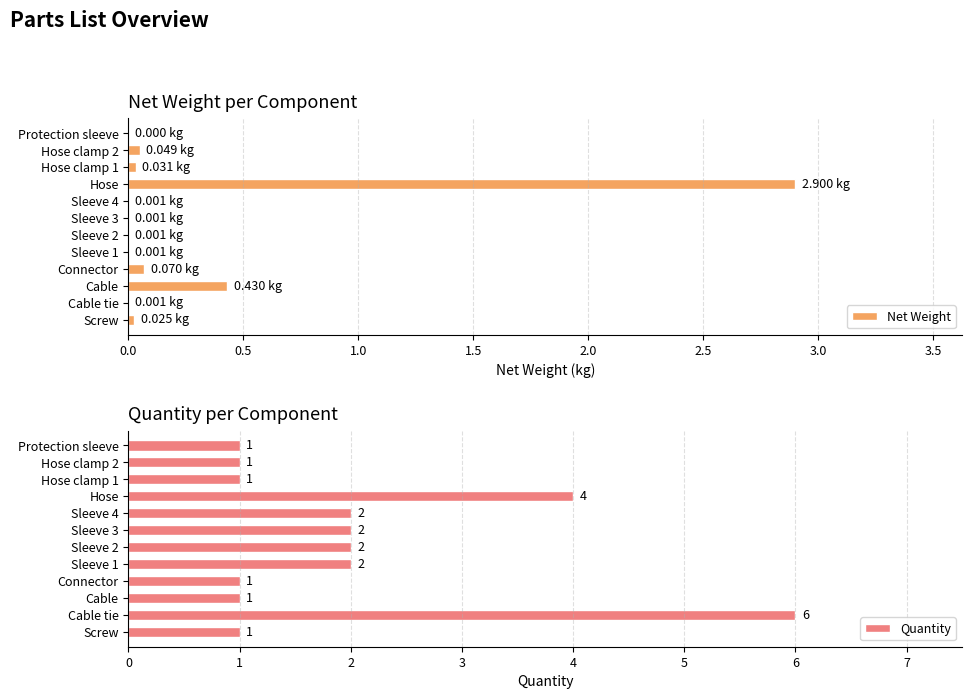

What is the sum of all Net Weight values?

3.5